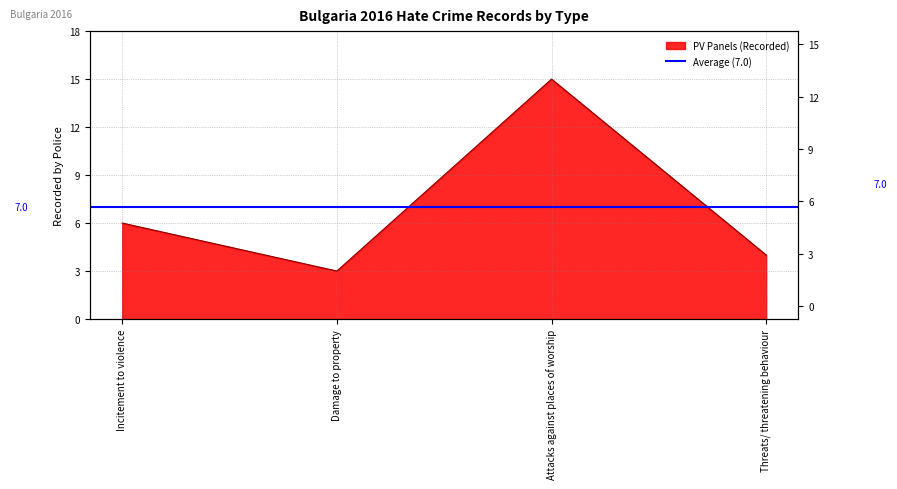

What position from the left is Threats/ threatening behaviour?

4